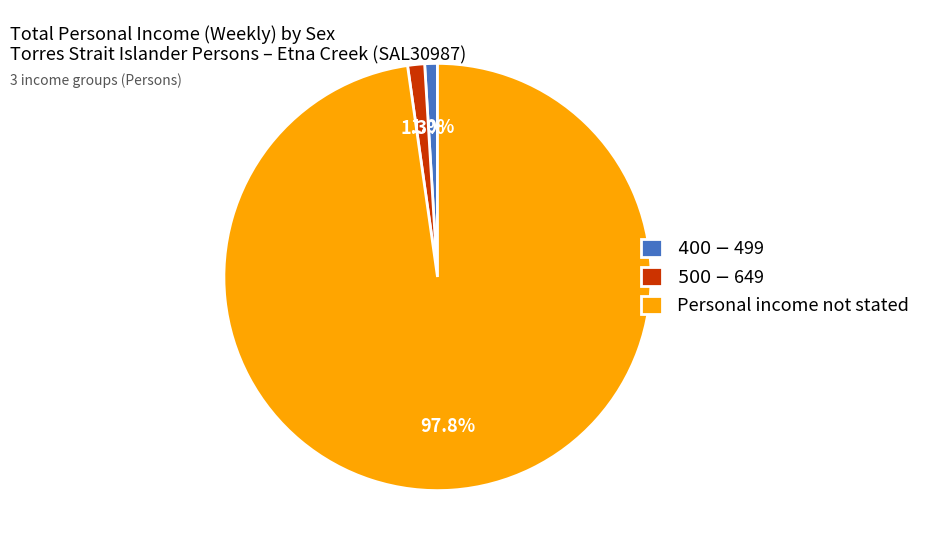

Is there any slice that represents more than half of the pie?

Yes